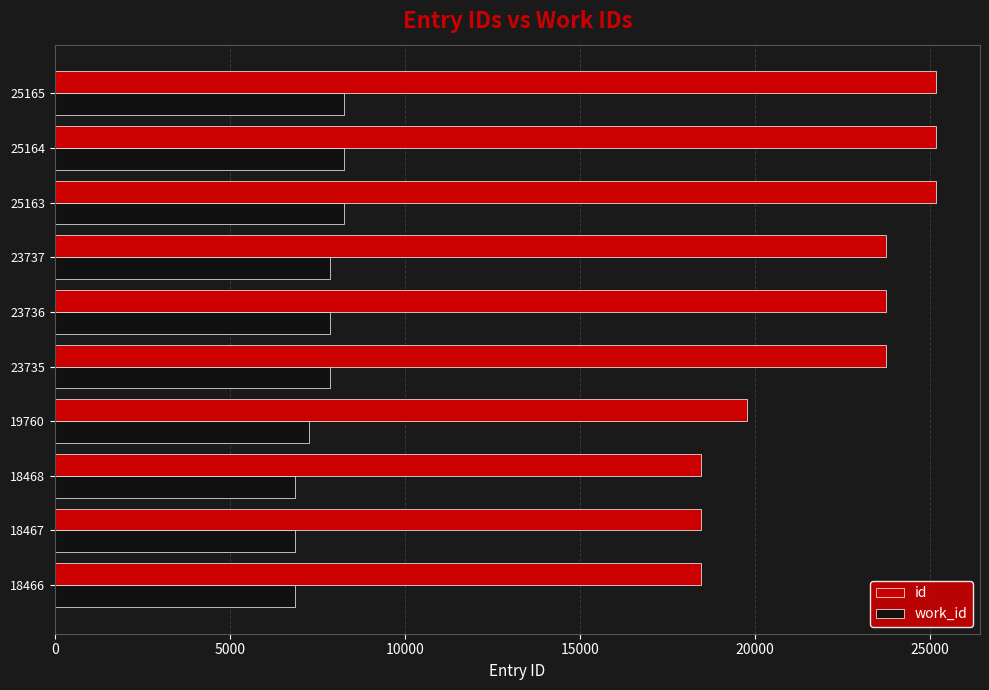

What is the difference between the maximum and minimum values in the work_id series?

1408